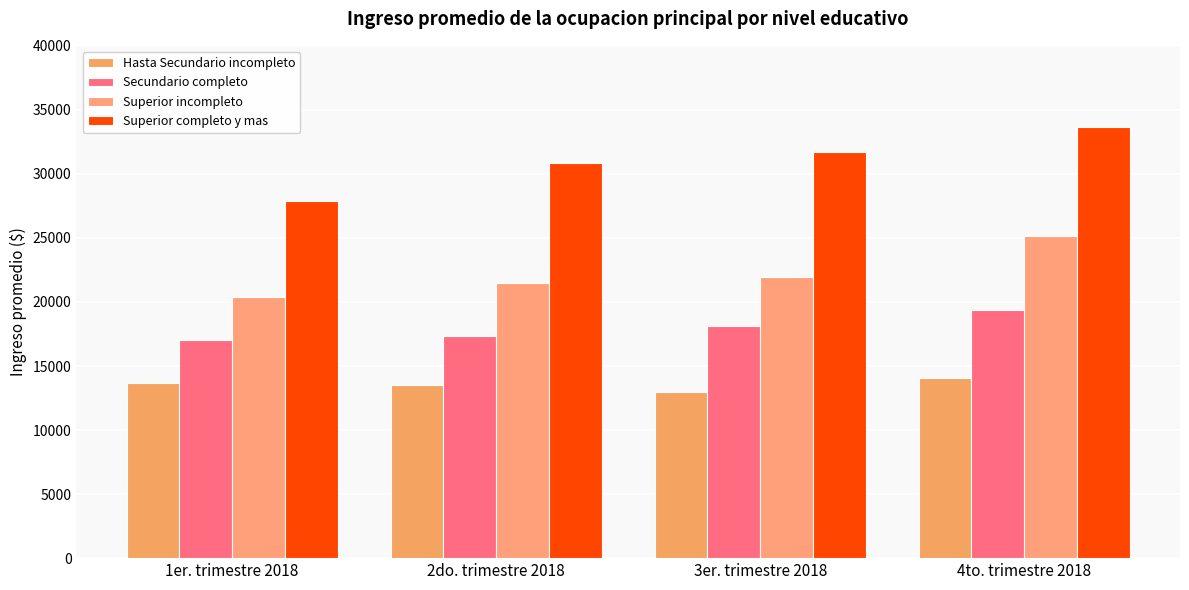

How many groups of bars are there?

4